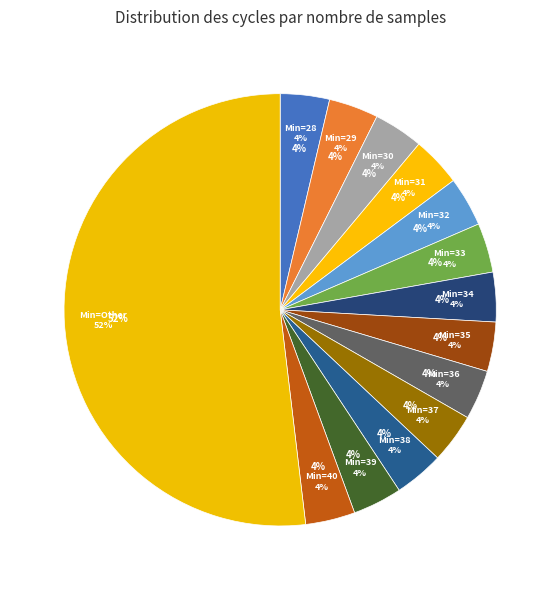

True or false: 37 accounts for 14% of the total.

False